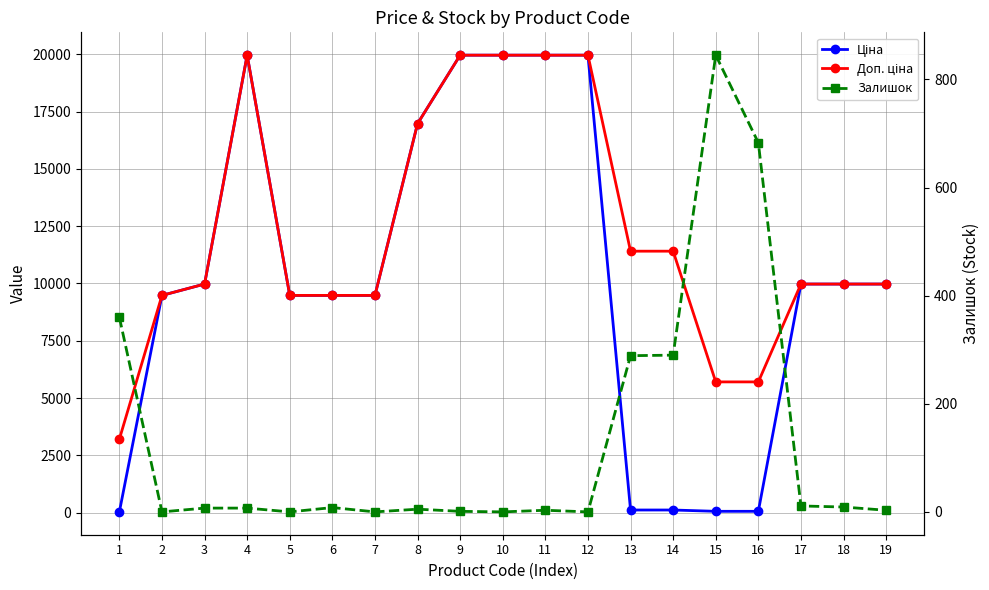

At which label is Залишок closest to 422?

1